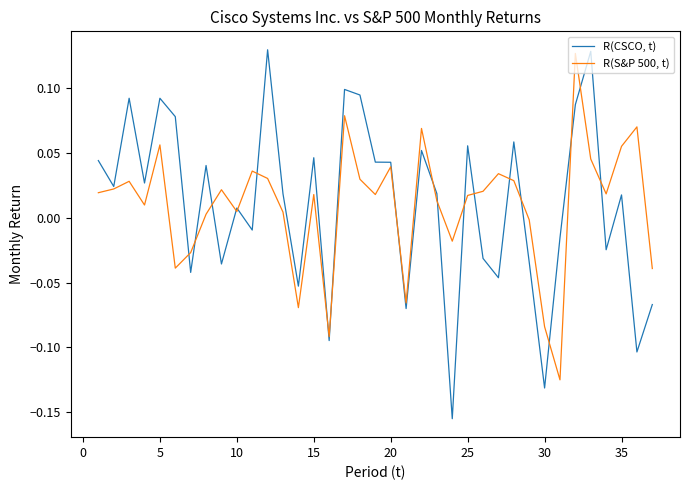

Rank the series by their maximum value, from lowest to highest.

R(S&P 500, t), R(CSCO, t)